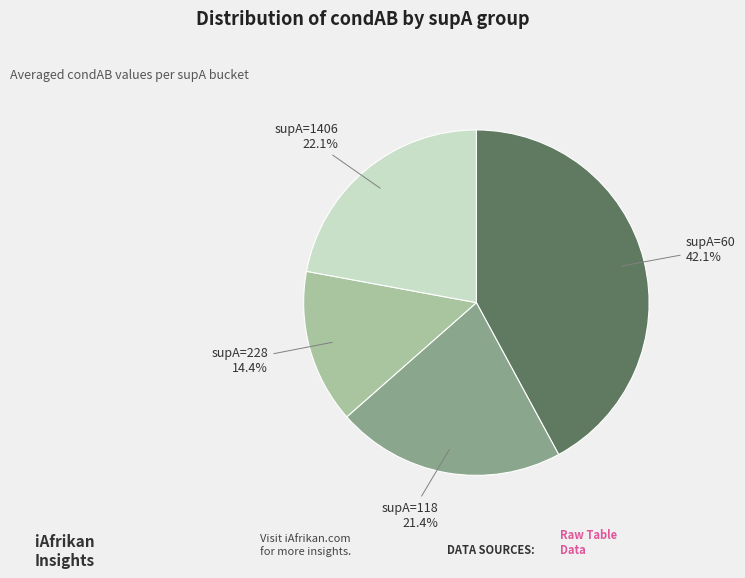

What percentage is the supA=228 slice, to the nearest percent?

14%